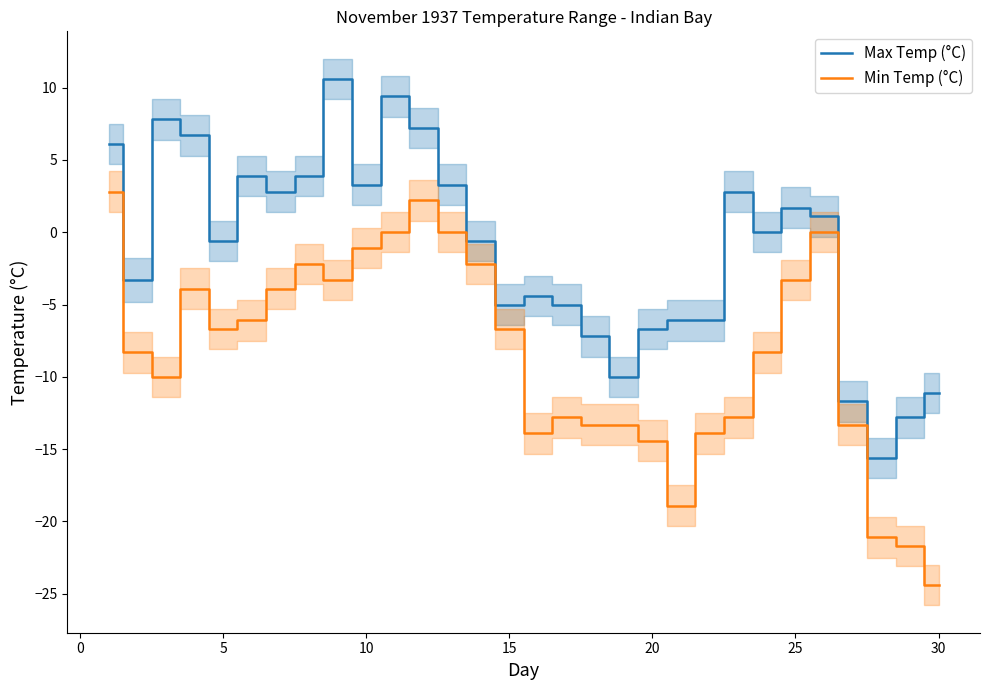

What is the approximate value of Min Temp (°C) at 10?

-1.1